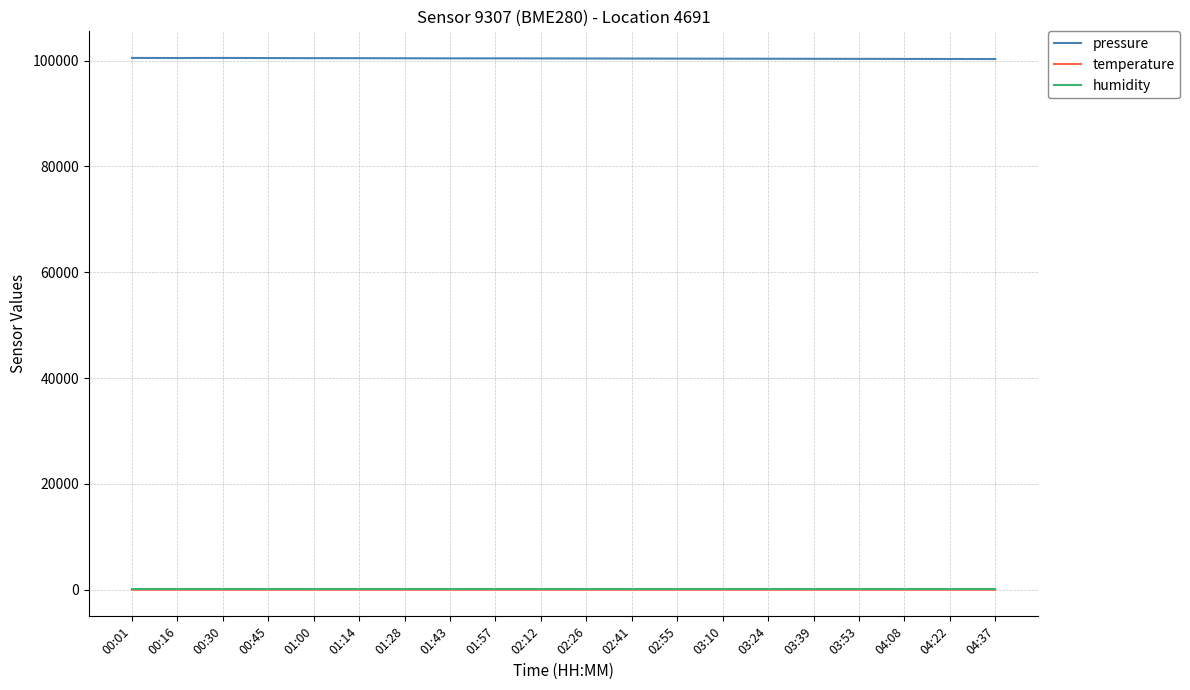

At how many categories does at least one series exceed 36273?

20